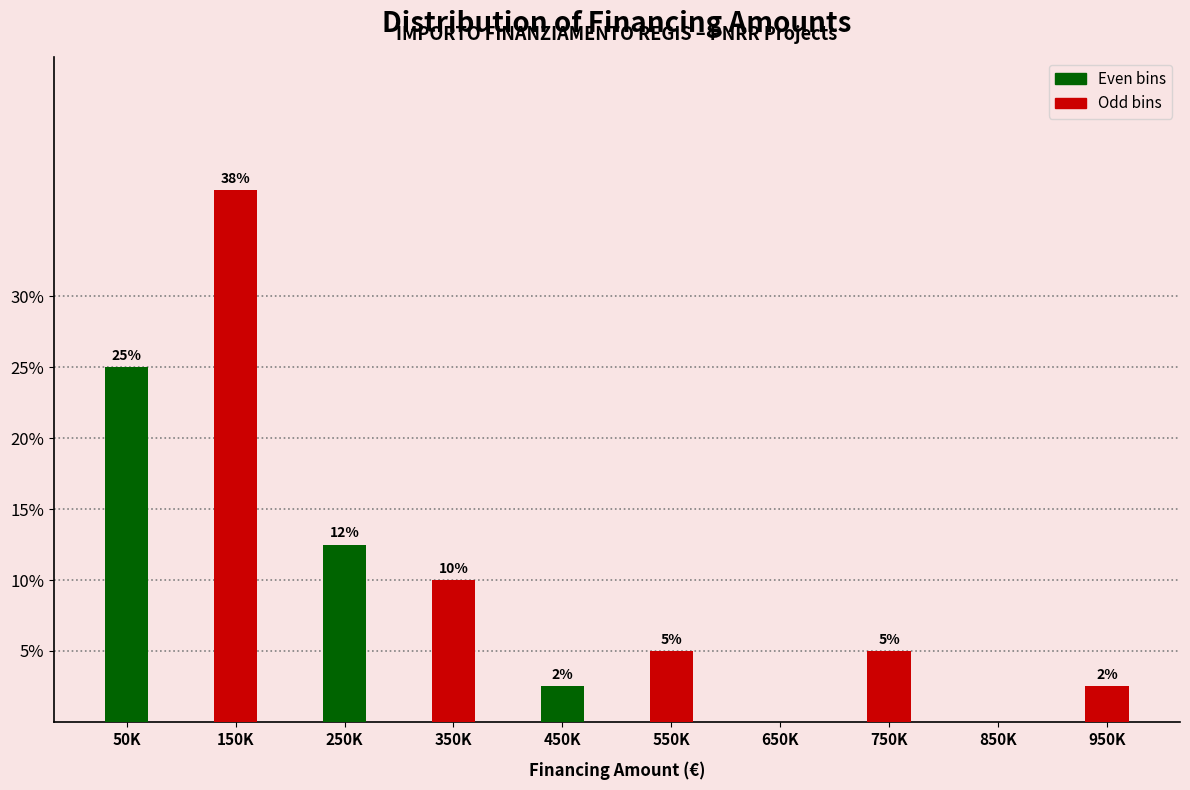

What is the ratio of the value at 250K to the value at 150K?

0.3